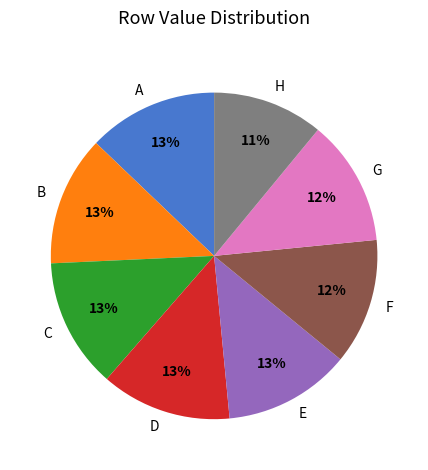

To the nearest percent, what is the combined percentage of B and A?

26%